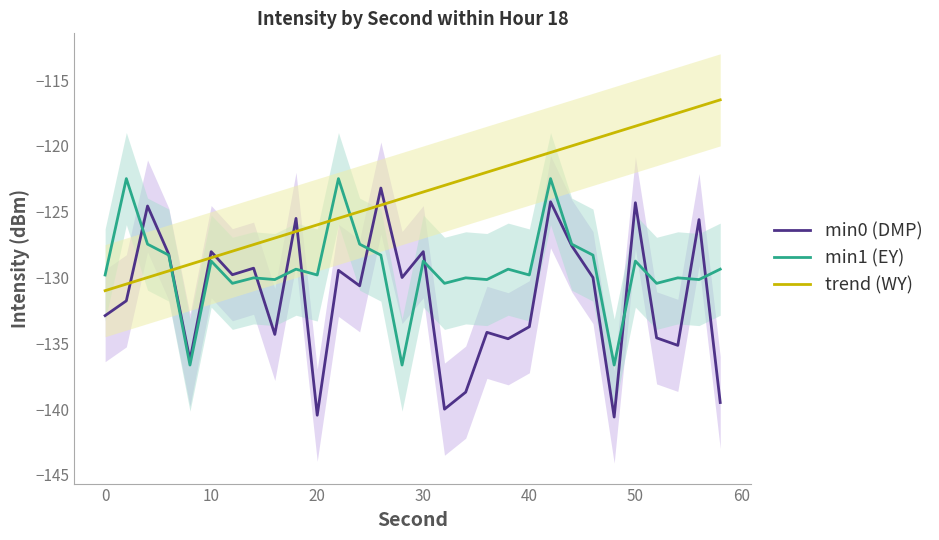

List the series in order of their overall mean, lowest first.

min0 (DMP), min1 (EY), trend (WY)